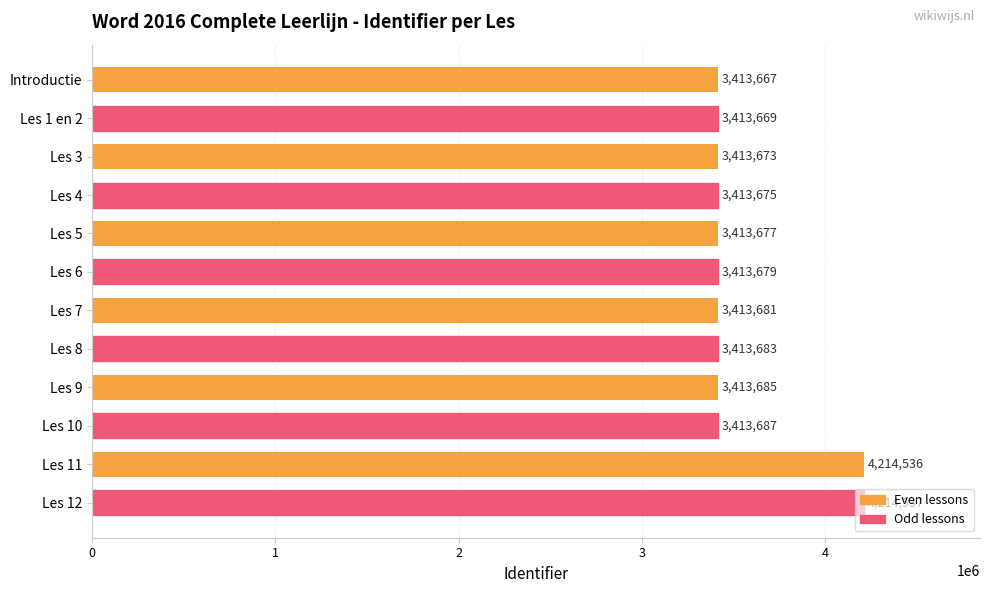

How many bars are there in total?

12